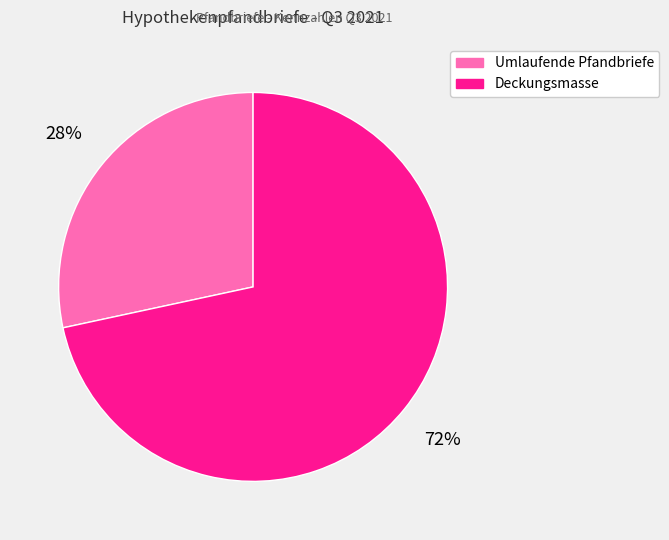

Does Deckungsmasse account for over 50% of the chart?

Yes